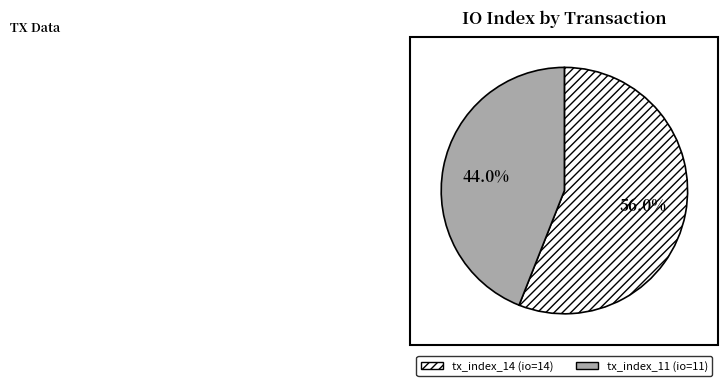

Count the number of slices in the pie.

2